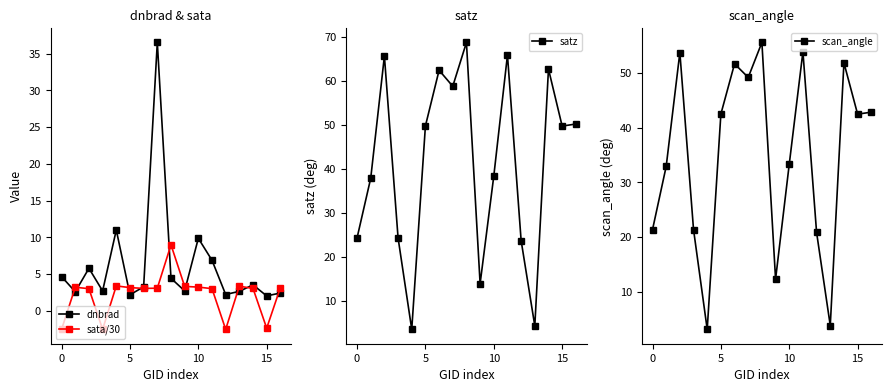

List the series in order of their peak value, highest first.

satz, scan_angle, dnbrad, sata/30